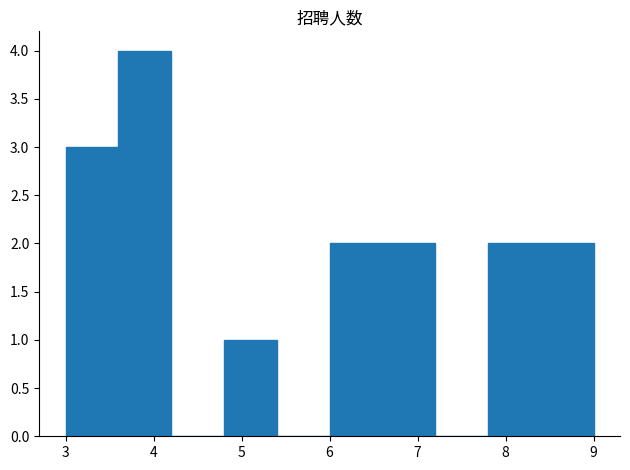

Over which range of the x-axis is the bar tallest?

3.6 to 4.2